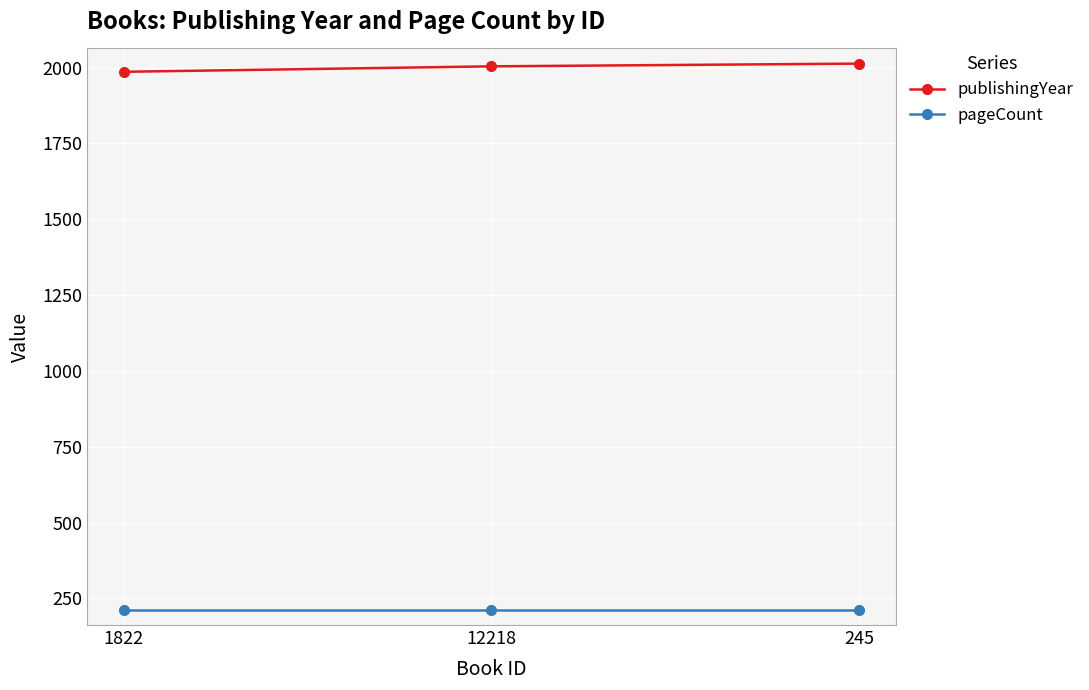

What is the minimum value for publishingYear?

1986